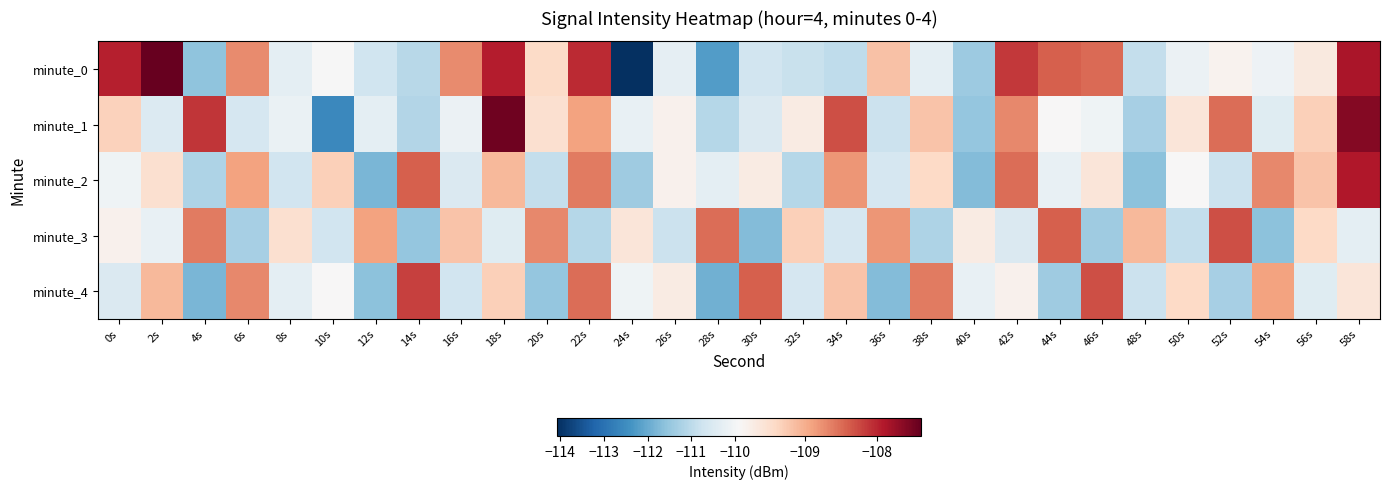

Which series changed the most between 4s and 36s?

minute_1